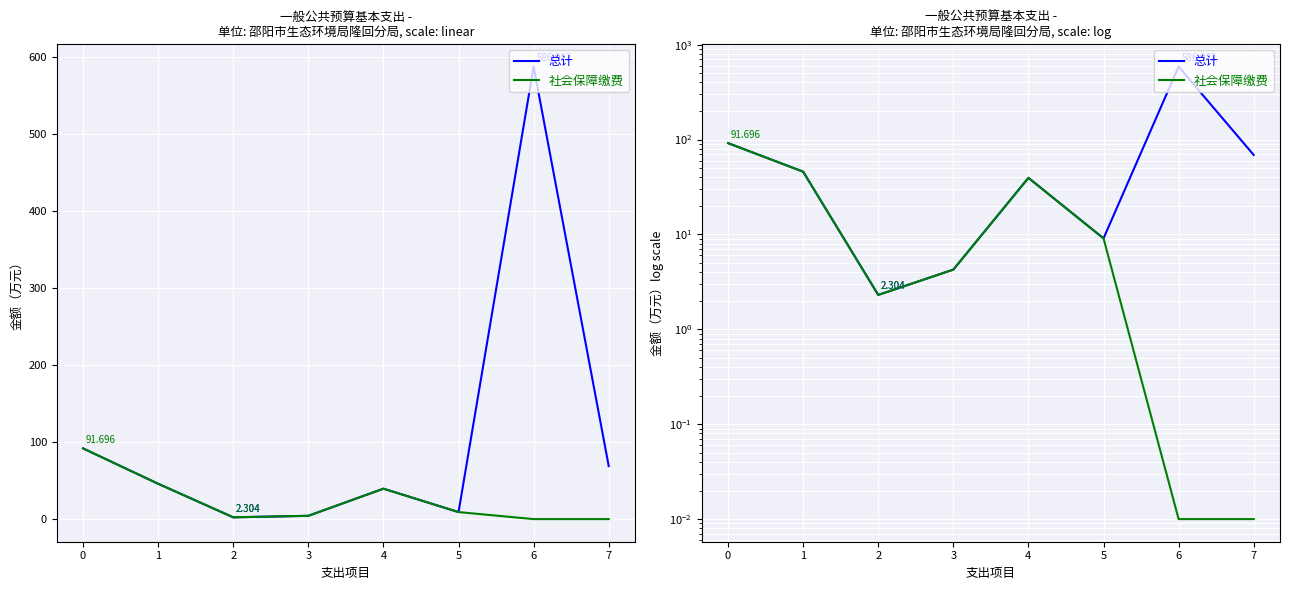

True or false: 社会保障缴费 has a value of 11.8 at 4.

False